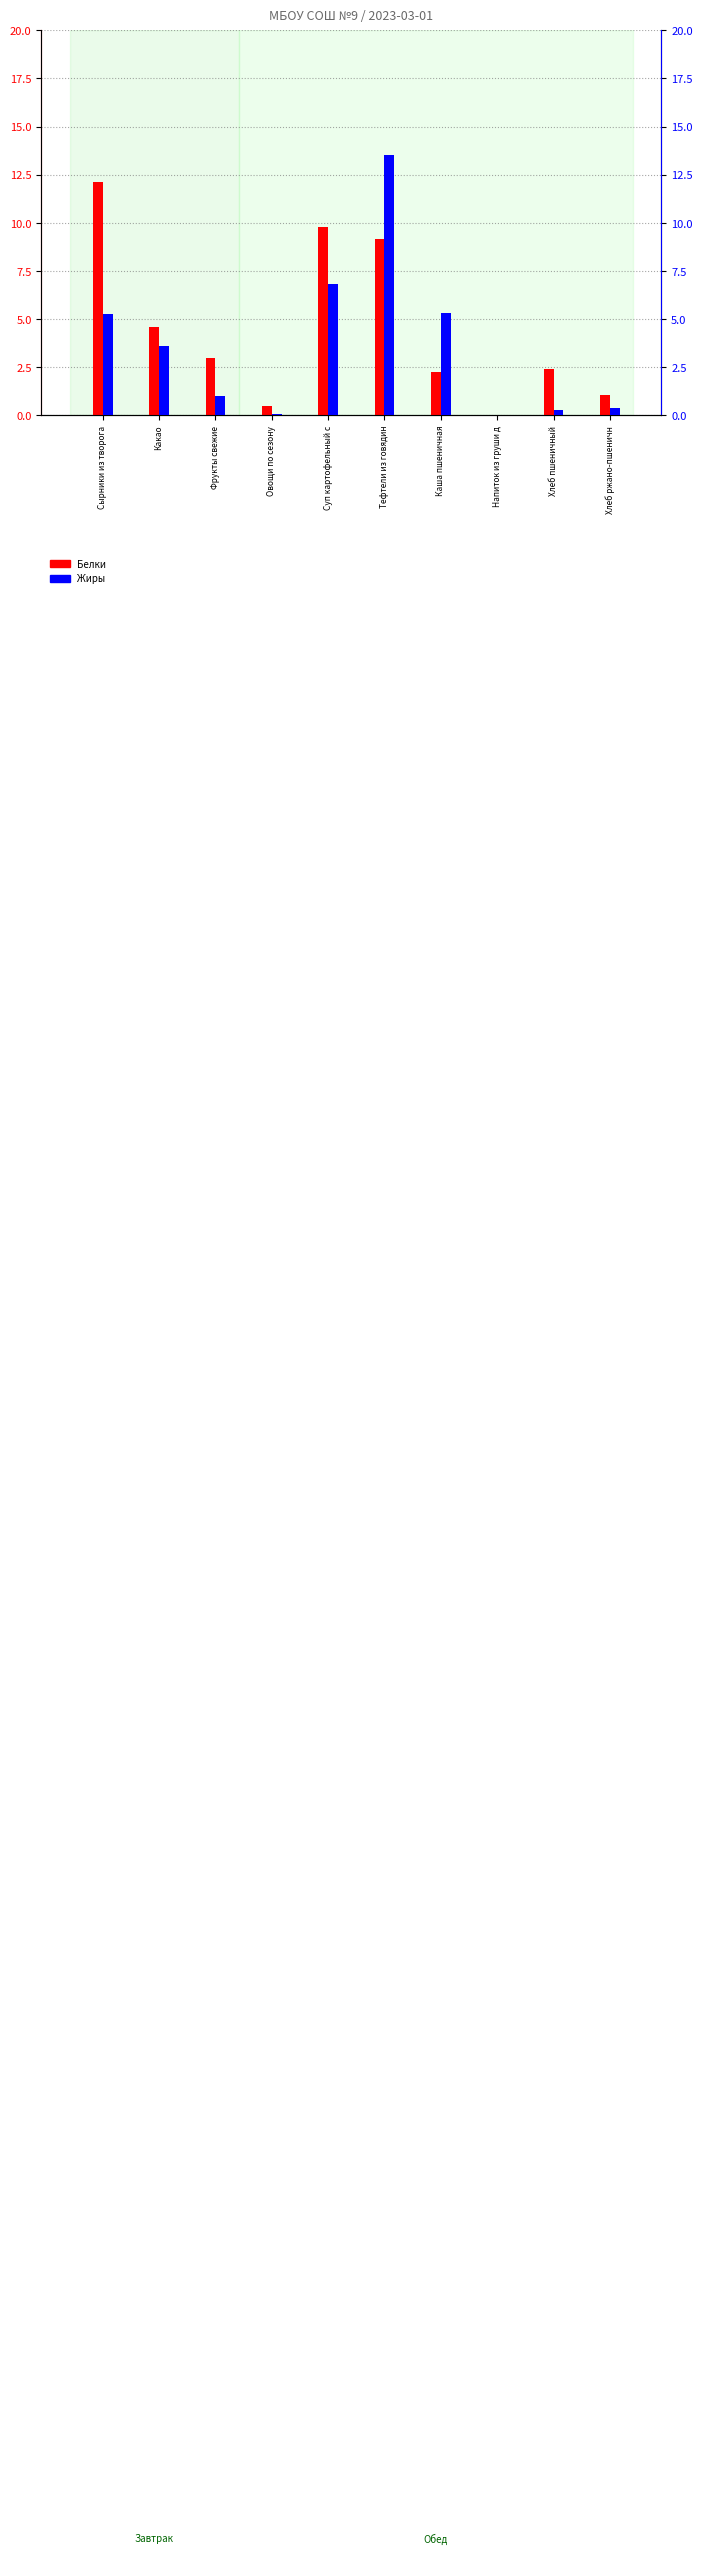

Which has a higher value, Напиток из груши д or Хлеб ржано-пшеничн?

Хлеб ржано-пшеничн